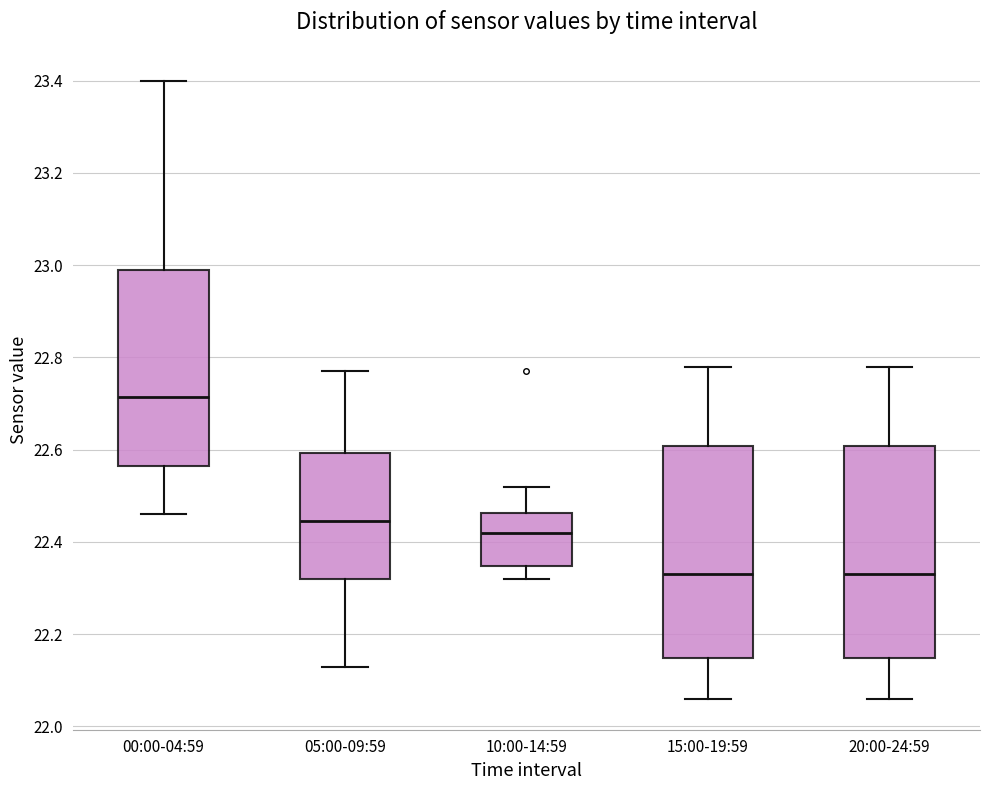

Where does the upper whisker of the box for 15:00-19:59 end on the y-axis? The values are not printed on the chart, so give them approximately, as read against the axis.

22.78